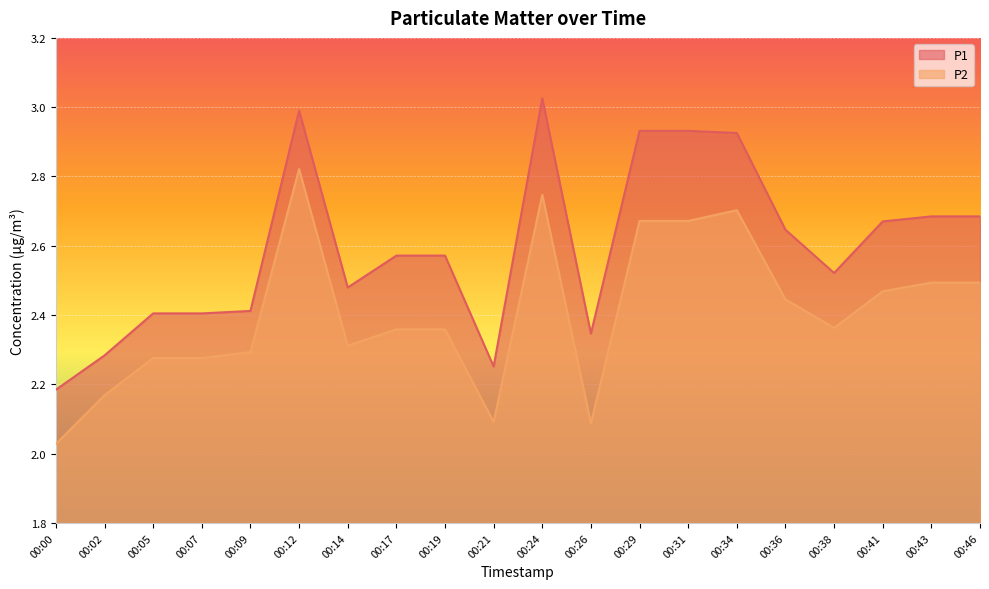

At which category does the chart reach its peak across all series?

00:24